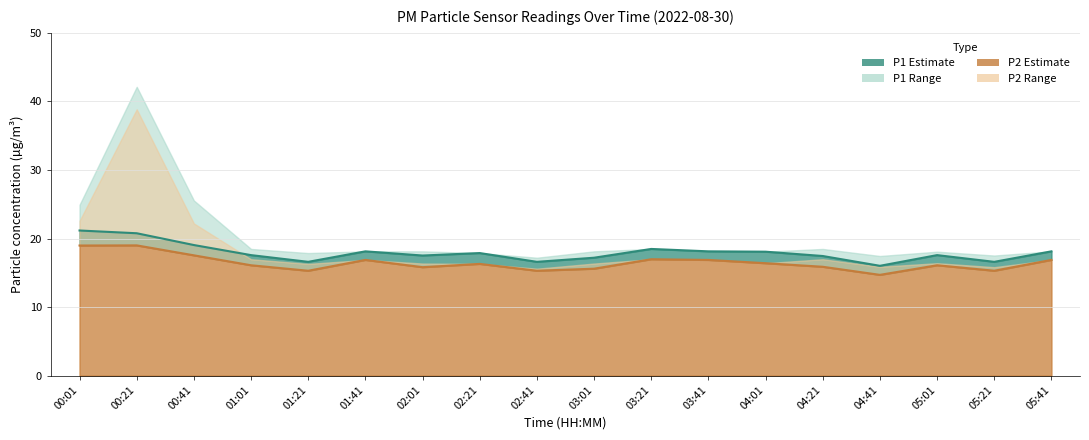

What is the total value across all series at 04:21?

33.3